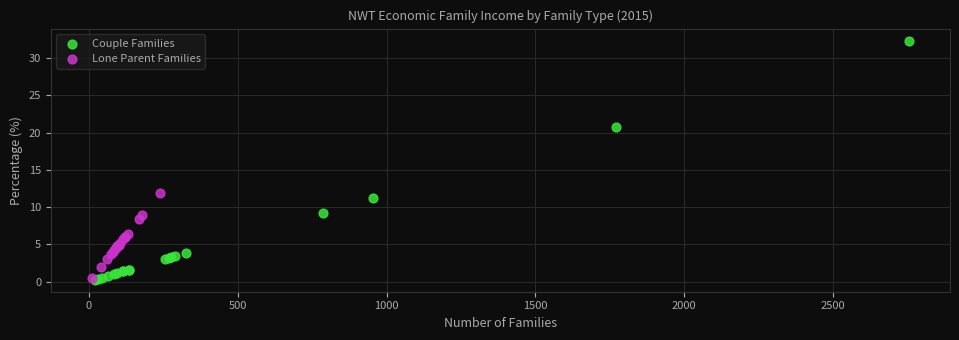

Which series has the widest spread of Y values?

Couple Families